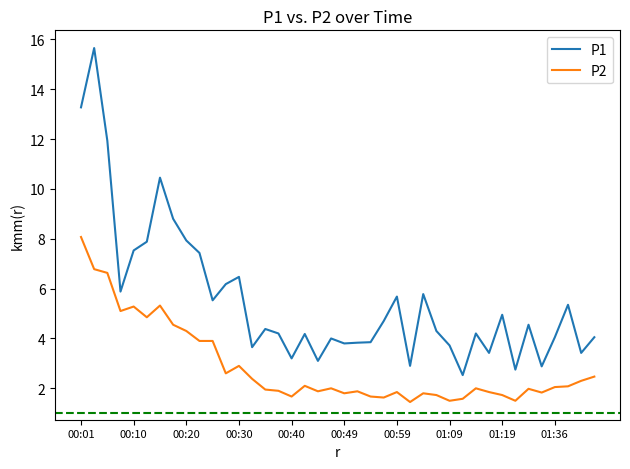

True or false: P2 and P1 intersect in this chart.

False